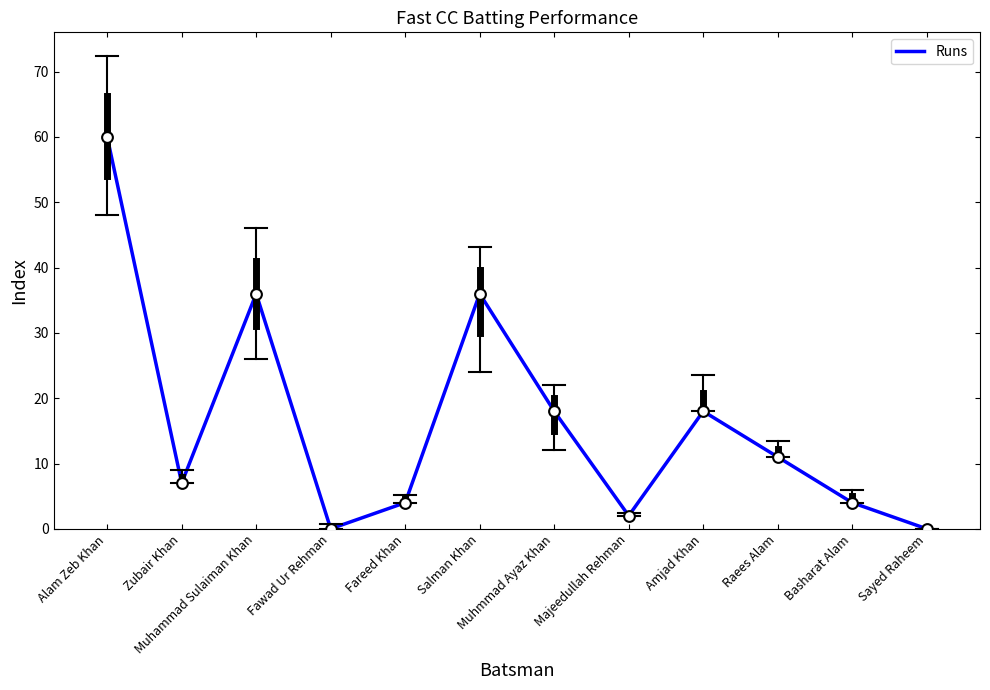

What is the ratio of the value at Salman Khan to the value at Muhammad Sulaiman Khan?

1.0